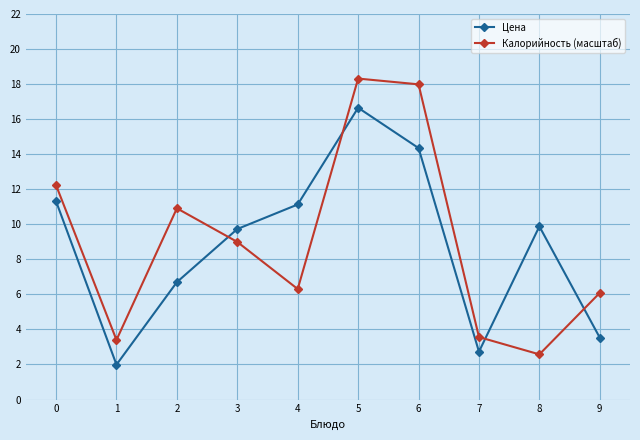

What are all the series names shown in the legend?

Цена, Калорийность (масштаб)